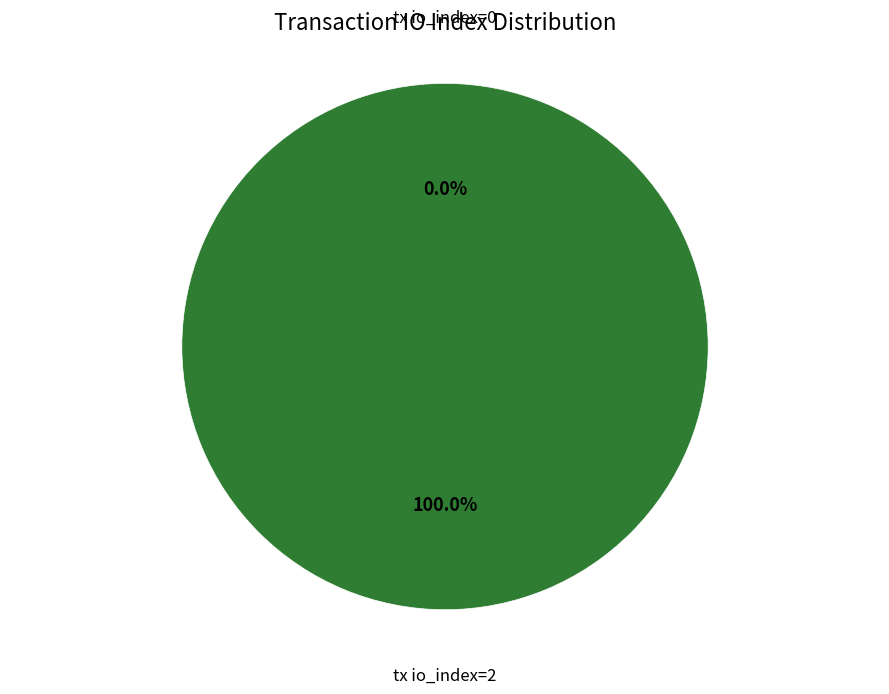

Which category has the smallest portion of the pie?

tx io_index=0